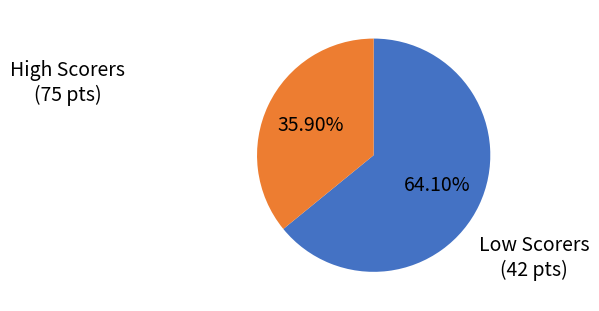

Is there a majority slice in this chart?

Yes